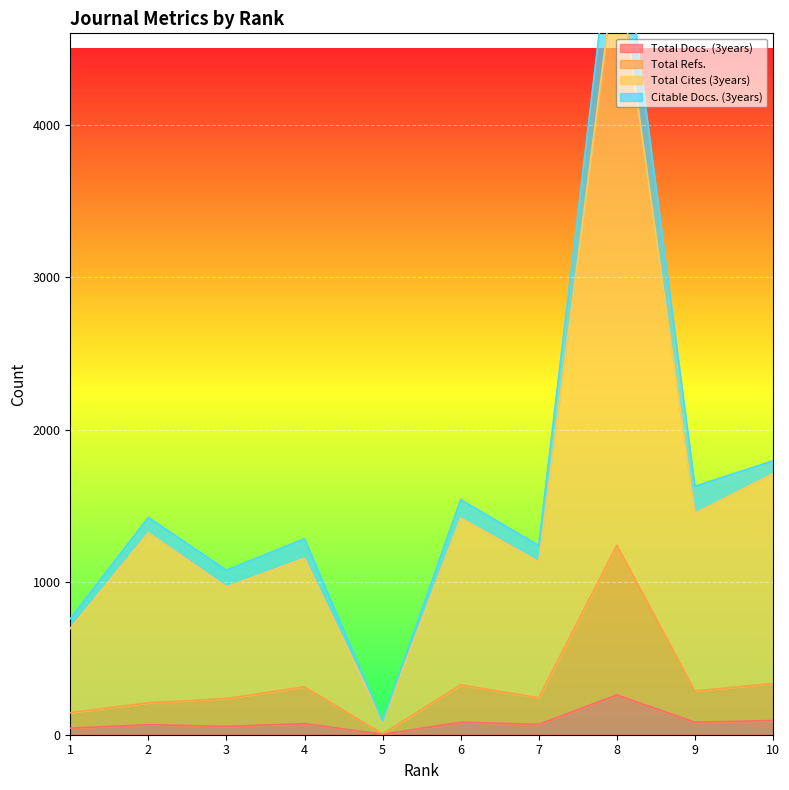

How many values in the Total Cites (3years) series exceed 1325?

4